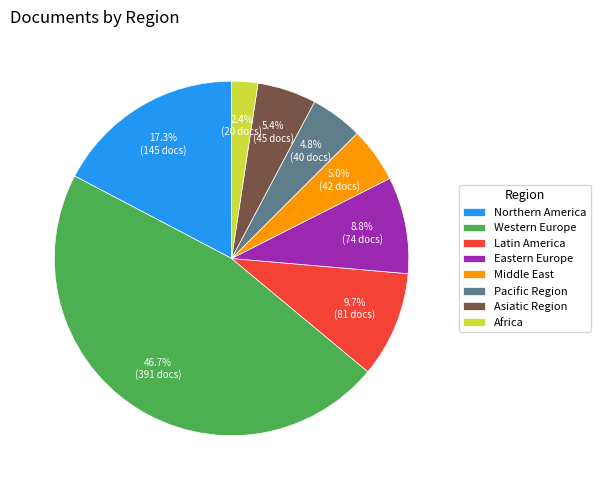

Count the number of slices in the pie.

8